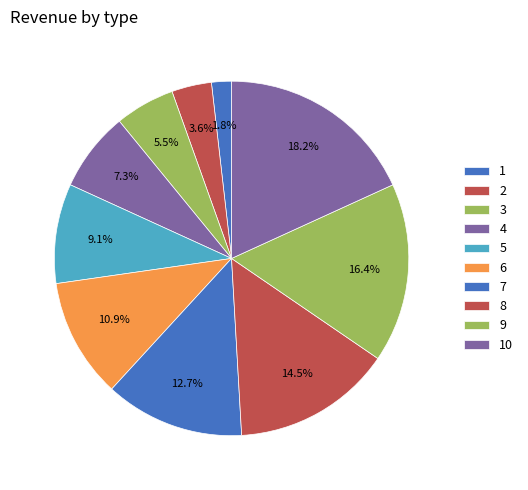

Is it true that 2 is 16% of the pie?

False